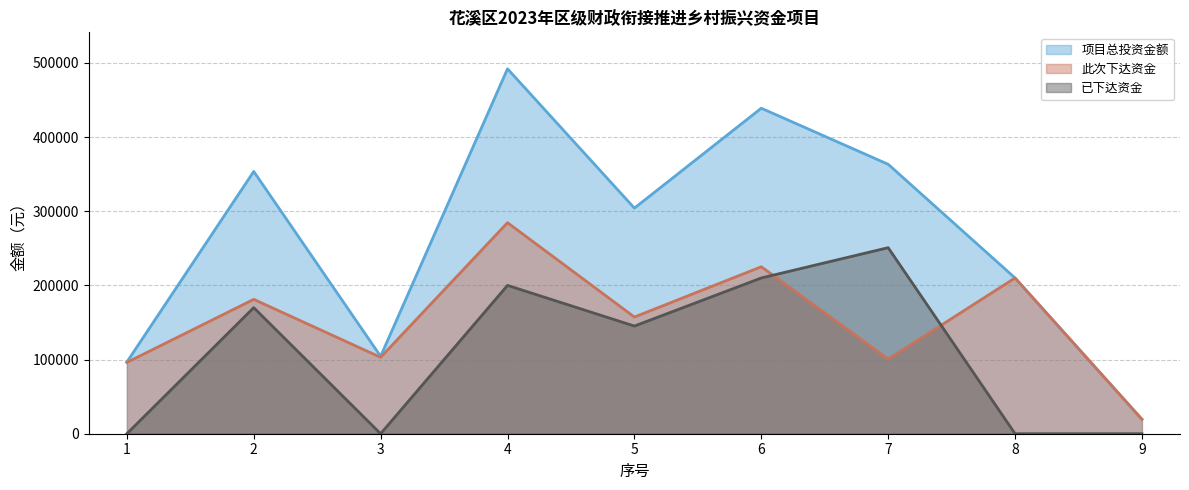

Which series has the largest range (max minus min)?

项目总投资金额